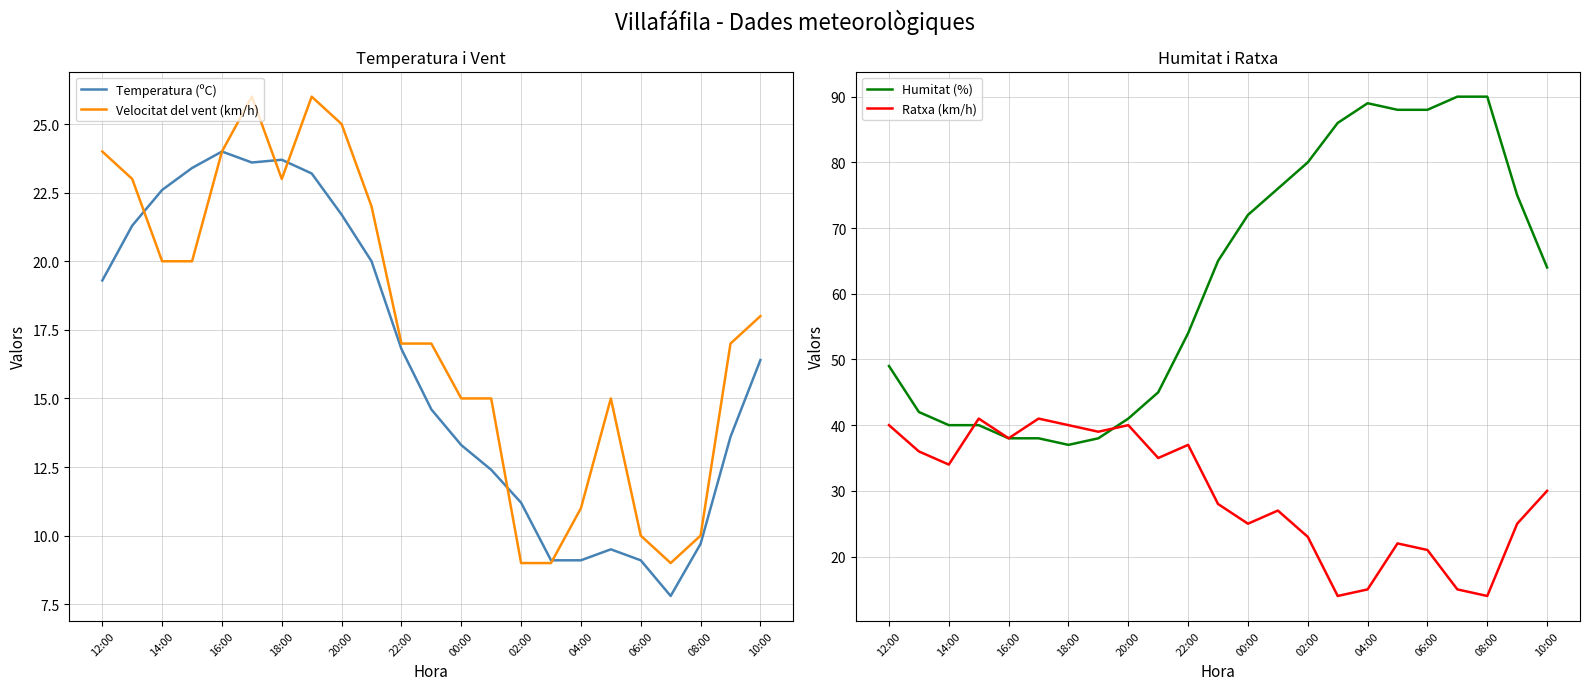

The Velocitat del vent (km/h) series shows 13.0 at 06:00. True or false?

False